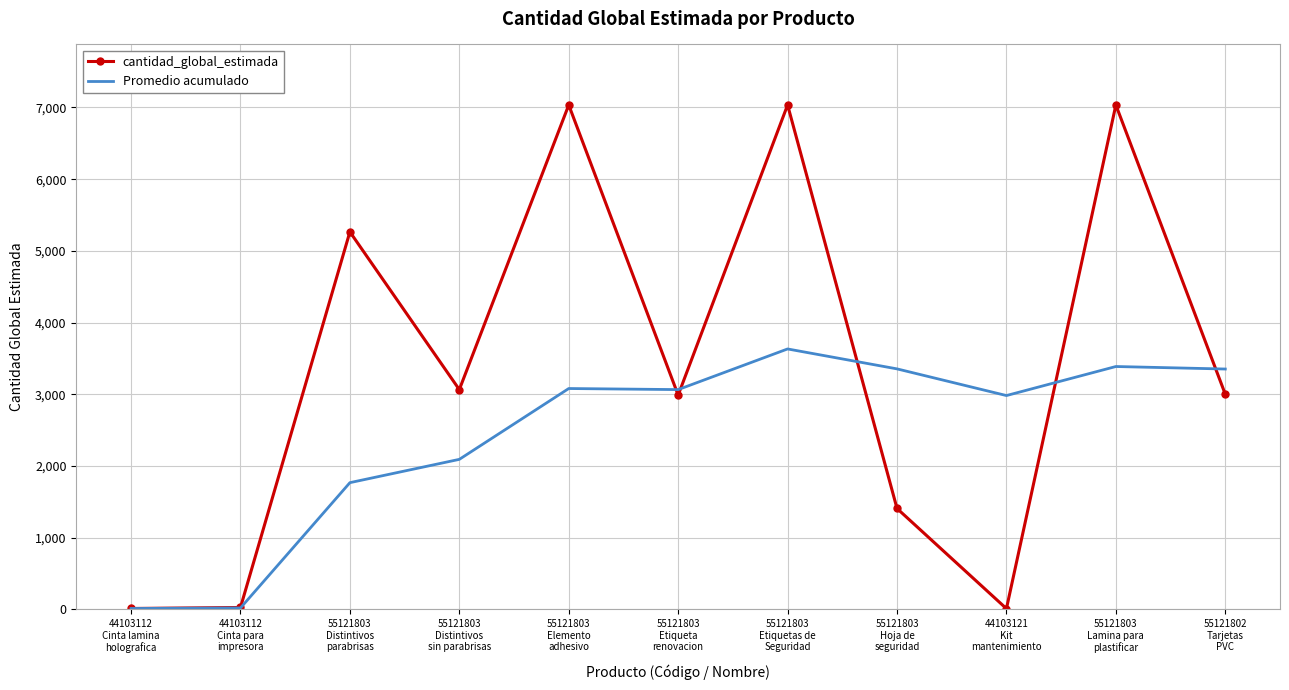

What is the greatest value displayed?

7035